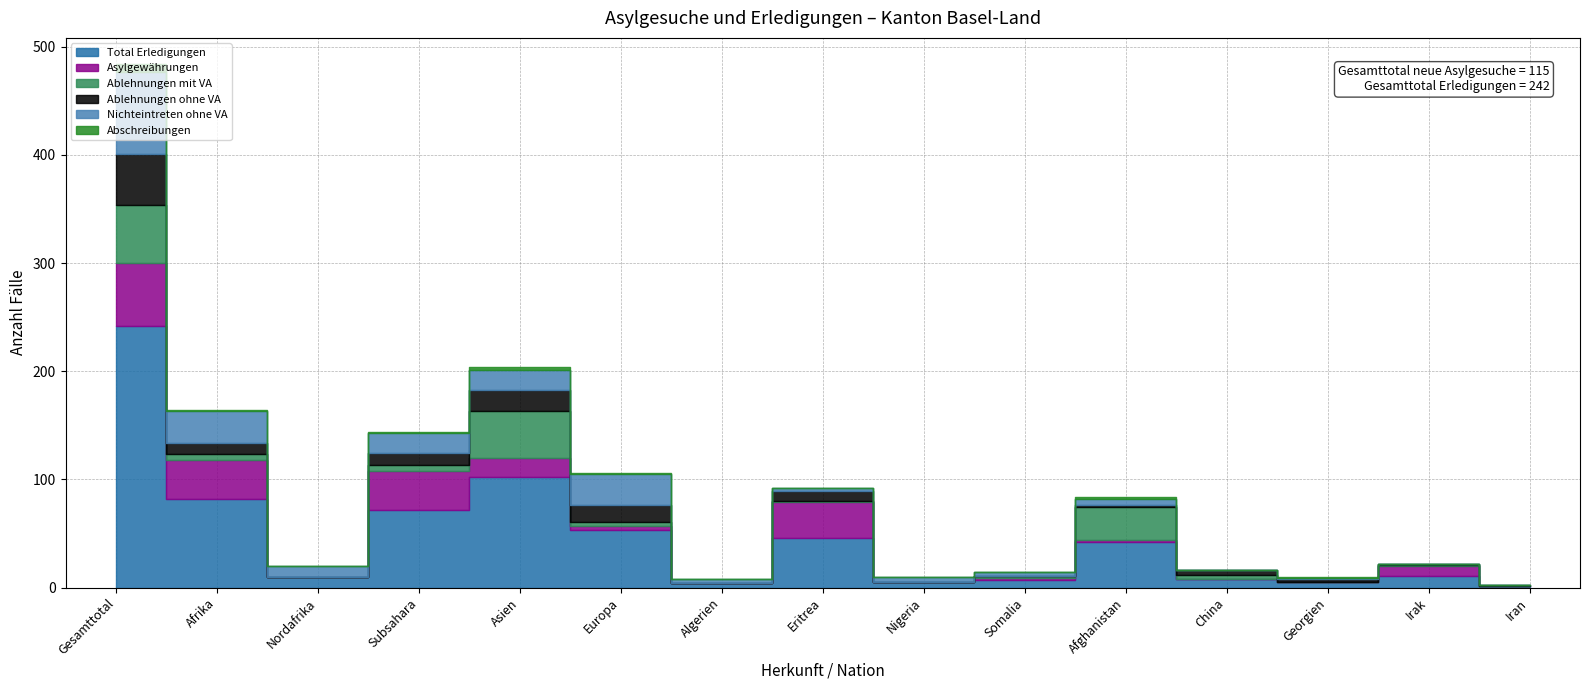

Reading left to right, list all the values displayed in this chart.

Total Erledigungen: 242	82	10	72	102	53	4	46	5	7	42	8	5	11	1
Asylgewährungen: 58	36	0	36	18	4	0	33	0	2	2	0	0	9	0
Ablehnungen mit VA: 54	5	0	5	43	4	0	1	0	2	30	4	0	1	0
Ablehnungen ohne VA: 47	11	0	11	20	15	0	9	0	0	2	4	3	1	1
Nichteintreten ohne VA: 76	29	10	19	18	29	4	3	5	3	6	0	1	0	0
Abschreibungen: 7	1	0	1	3	1	0	0	0	0	2	0	1	0	0